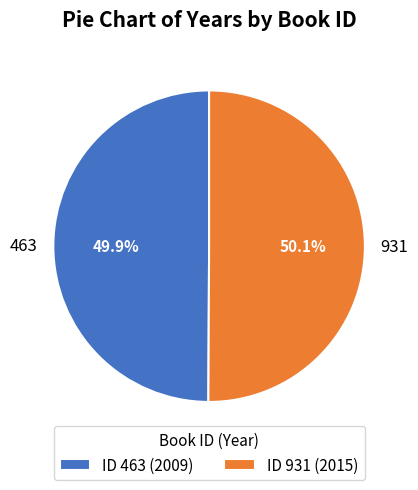

True or false: 463 accounts for 50% of the total.

True